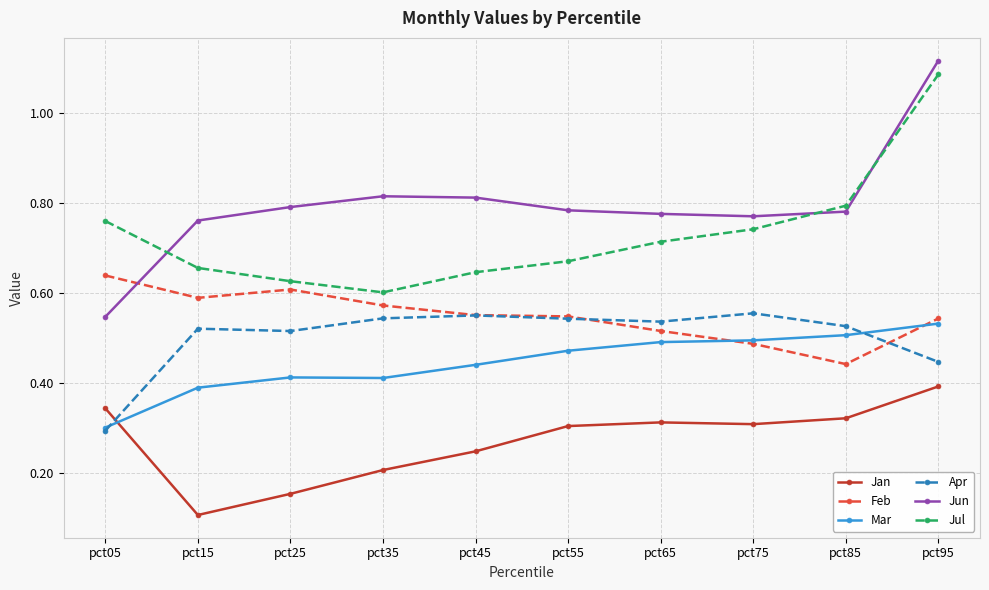

How many lines are shown in the chart?

6